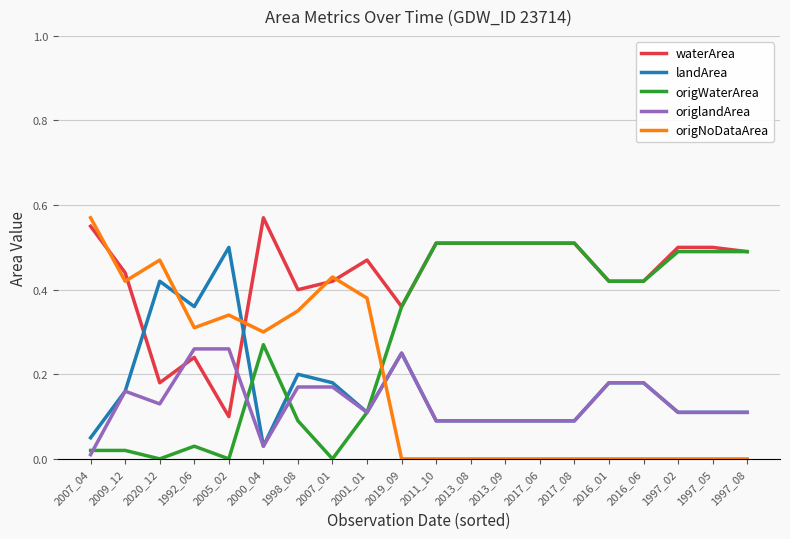

Count the number of data series in this chart.

5